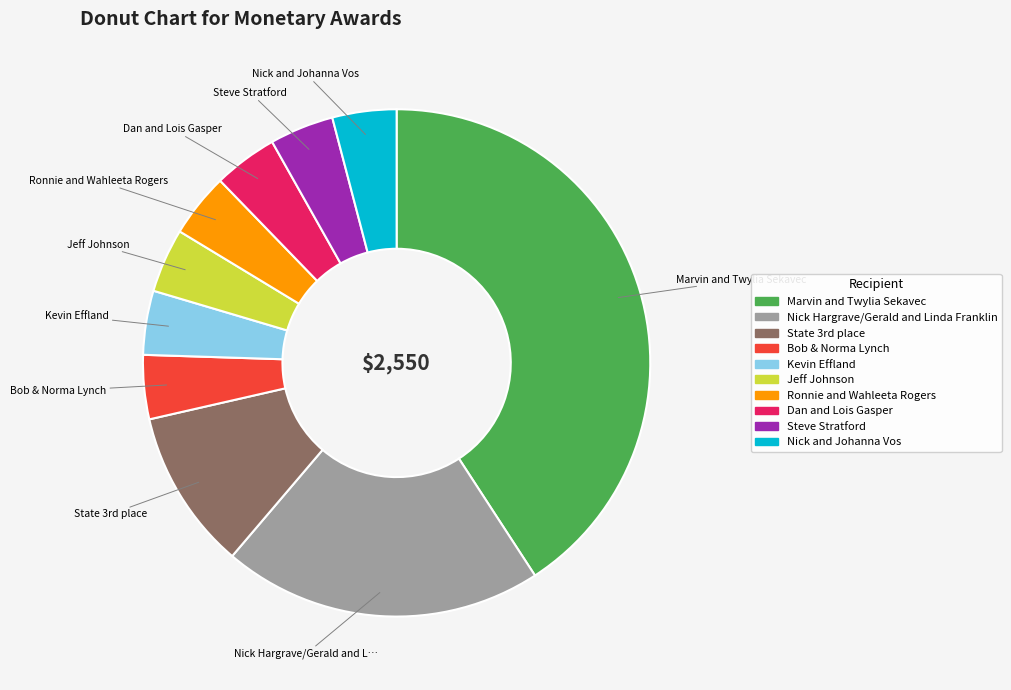

Combined, do Dan and Lois Gasper and Nick and Johanna Vos account for over 50%?

No